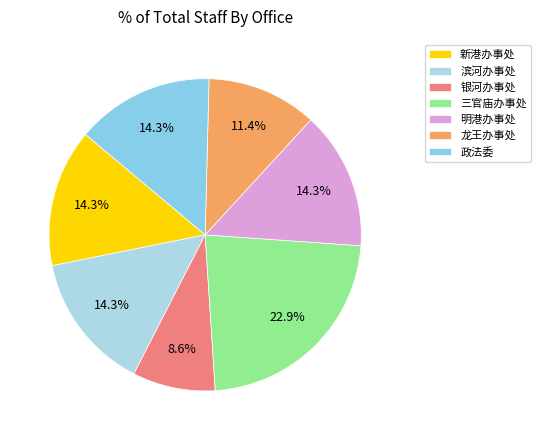

The 龙王办事处 slice represents 11% of the pie. True or false?

True